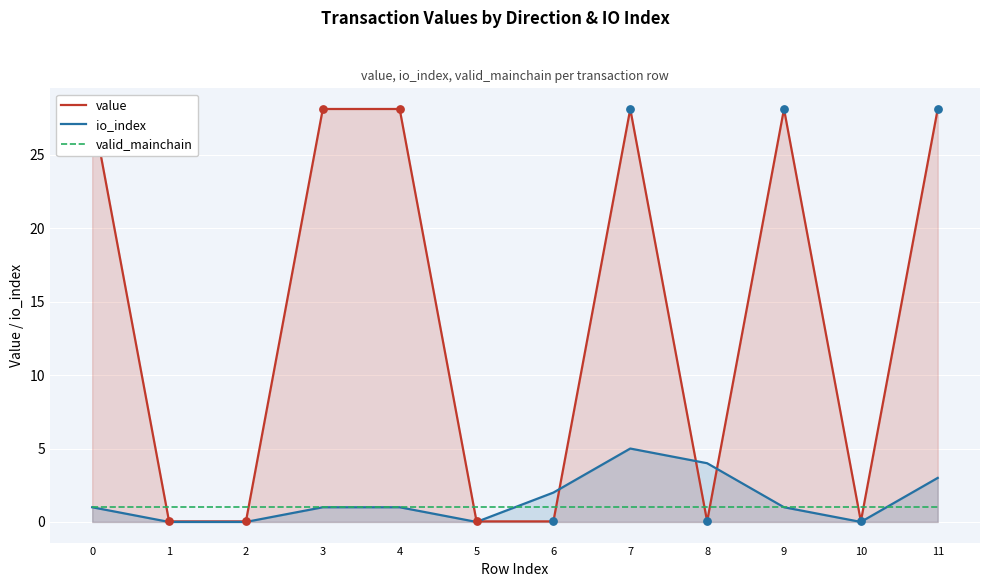

What is the total value across all series at 10?

1.0